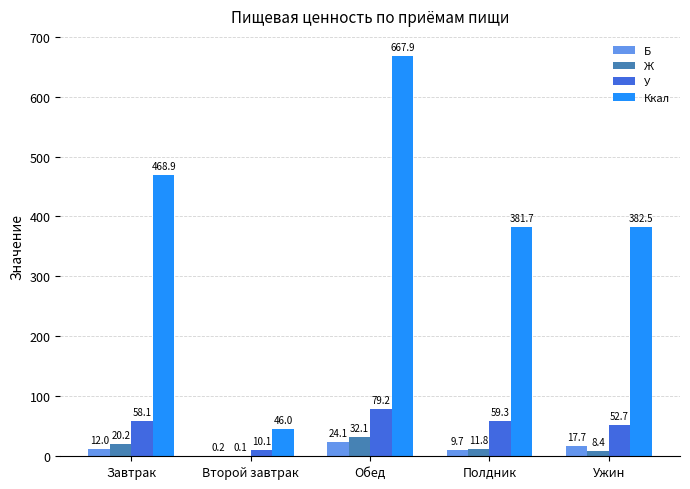

The value of Ж at Второй завтрак is 0.1. True or false?

True